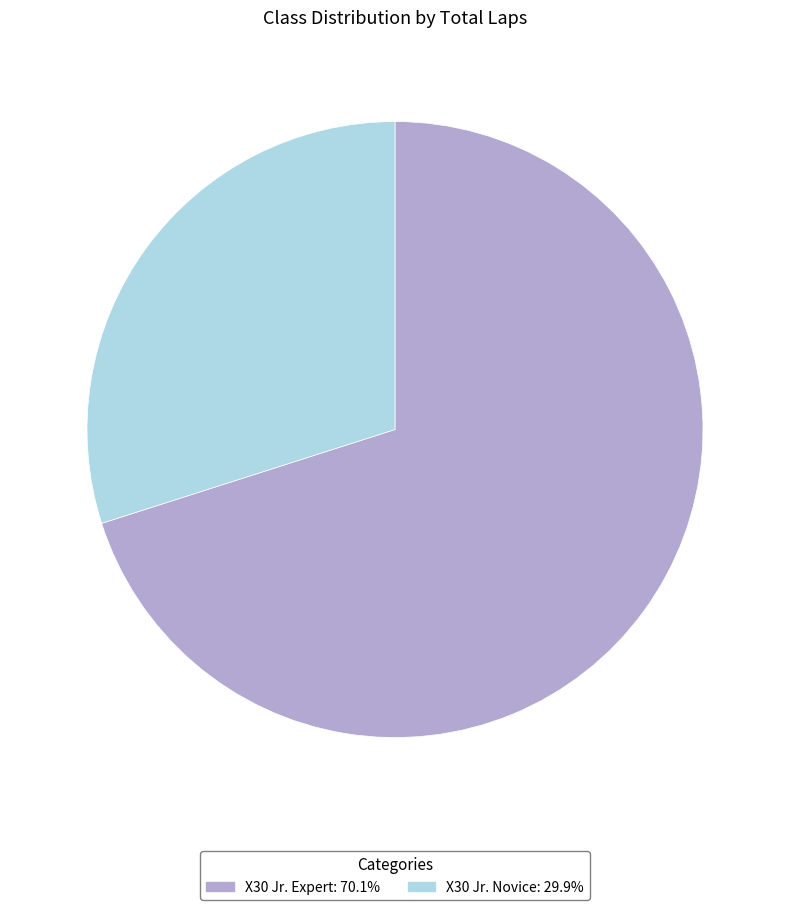

Is there a majority slice in this chart?

Yes